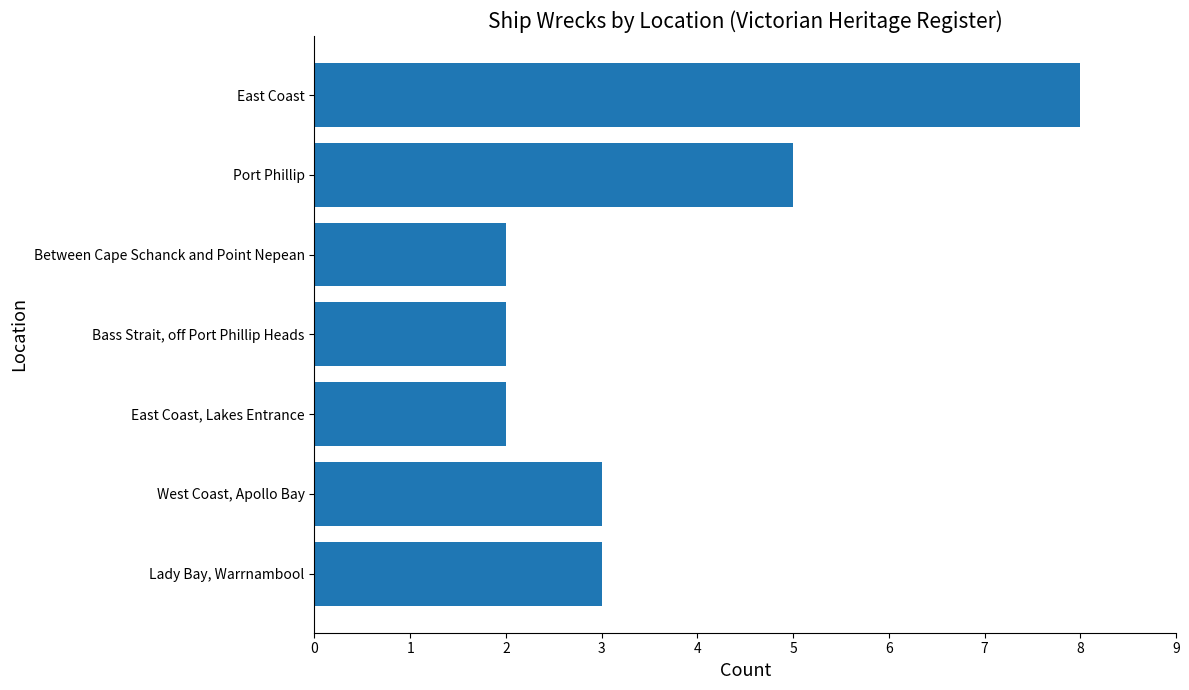

At which label is the value closest to 5?

Port Phillip